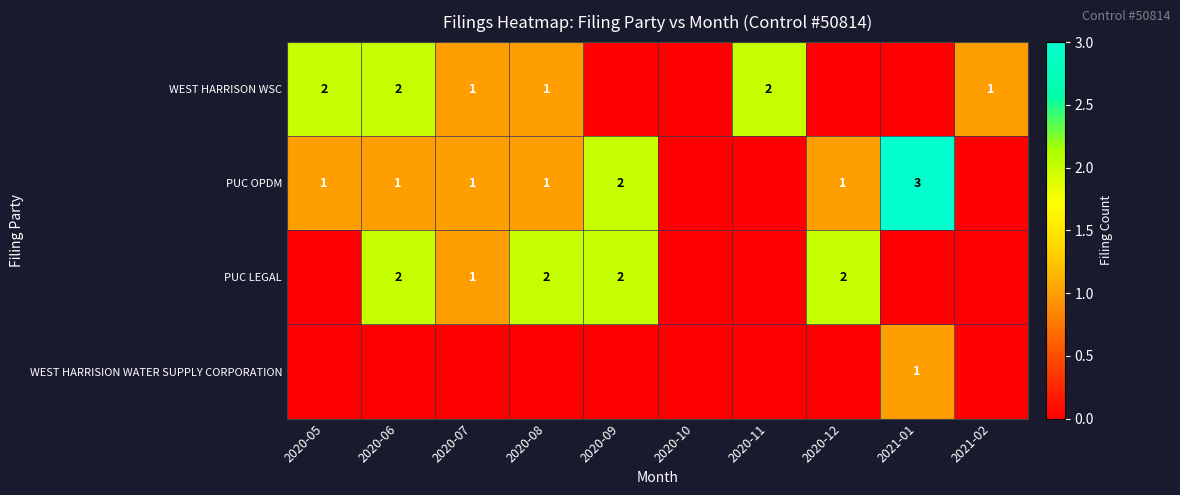

Is it true that PUC OPDM equals 1 at 2020-09?

False